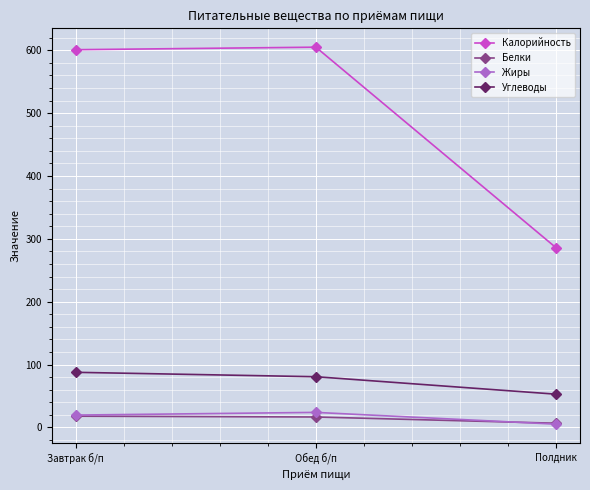

At which label does Углеводы reach its minimum?

Полдник